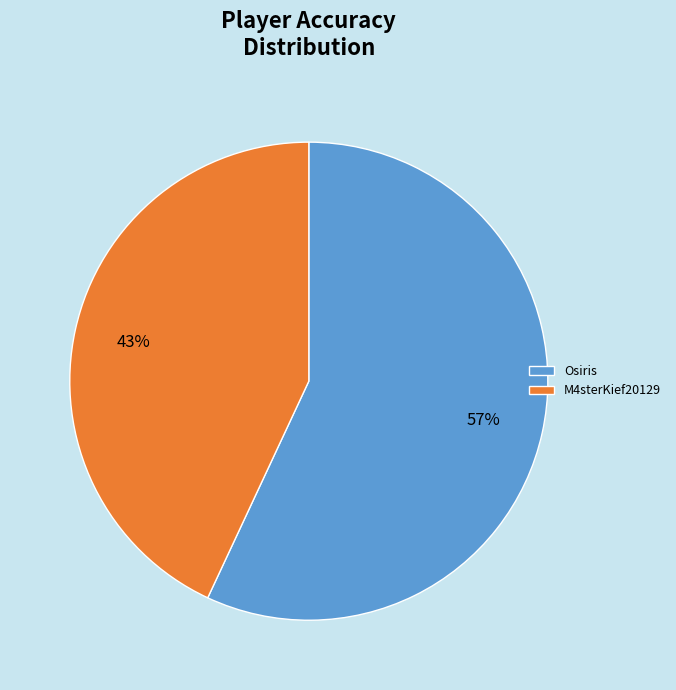

To the nearest percent, what is the combined percentage of M4sterKief20129 and Osiris?

100%